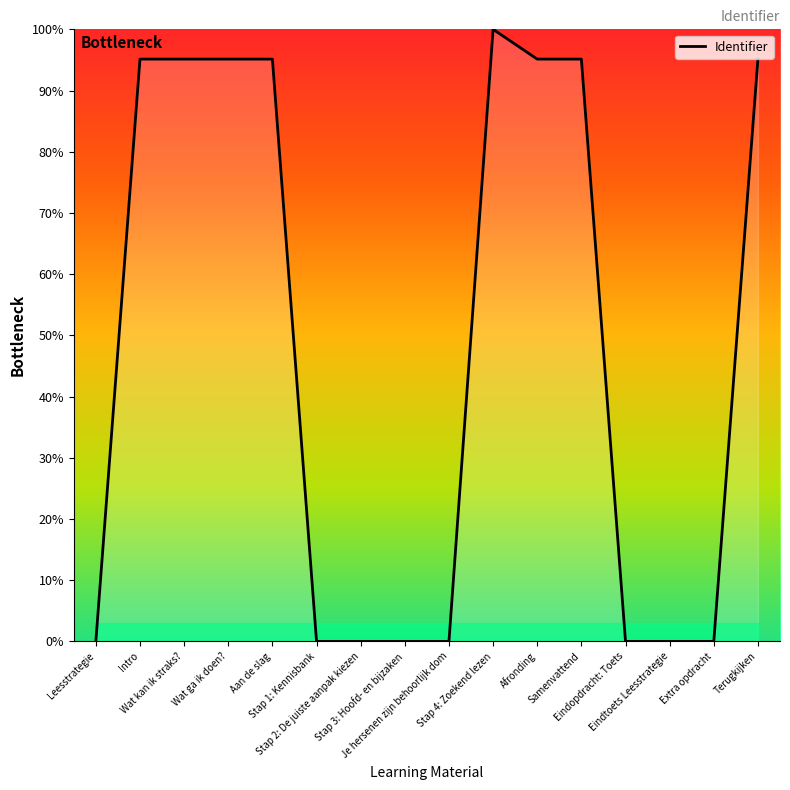

What is the greatest value displayed?

100.0